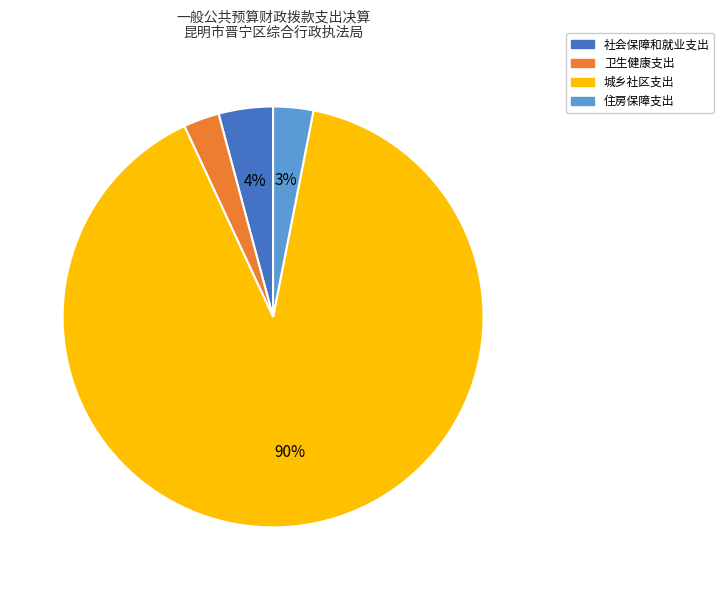

How many slices are in this pie chart?

4